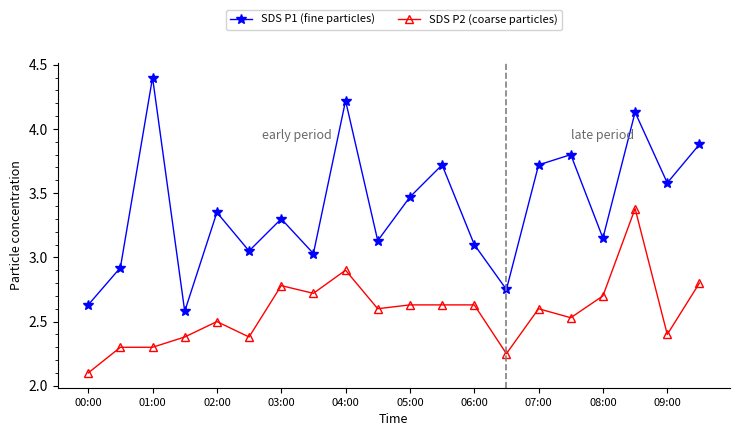

Does the chart display data point markers on the line(s)?

Yes